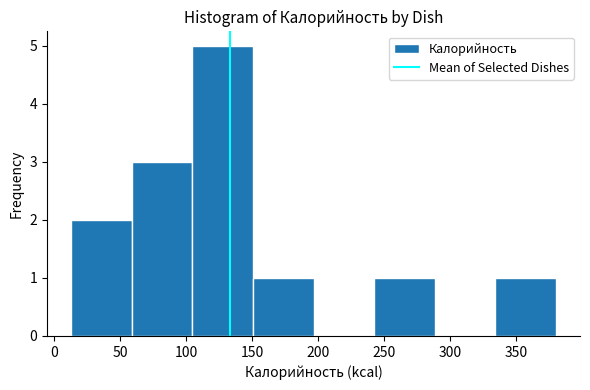

Reading left to right, list every bar in this chart as the range it spans on the x-axis followed by its height. Neither the bar edges nor the heights are printed on the chart, so give them approximately, as read against the axes.

15 to 60: 2
60 to 105: 3
105 to 150: 5
150 to 195: 1
195 to 240: 0
240 to 290: 1
290 to 335: 0
335 to 380: 1